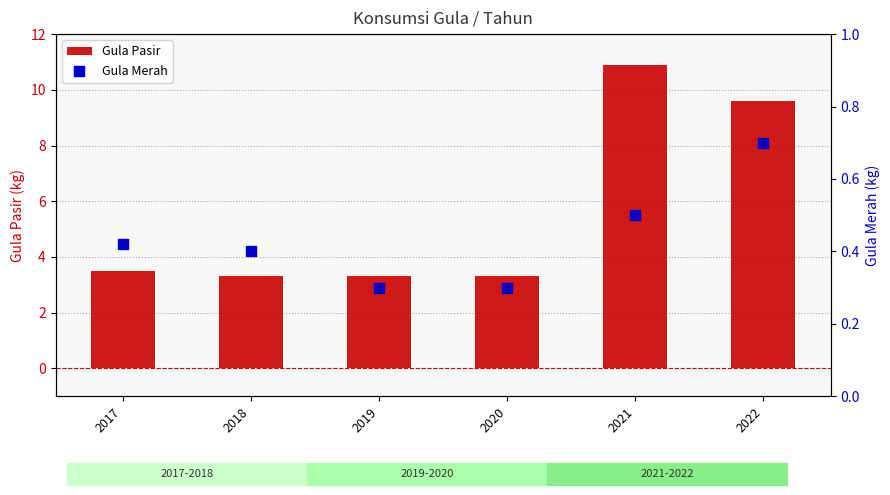

Is the value of Gula Merah at 2017 greater than the value of Gula Pasir at 2017?

No